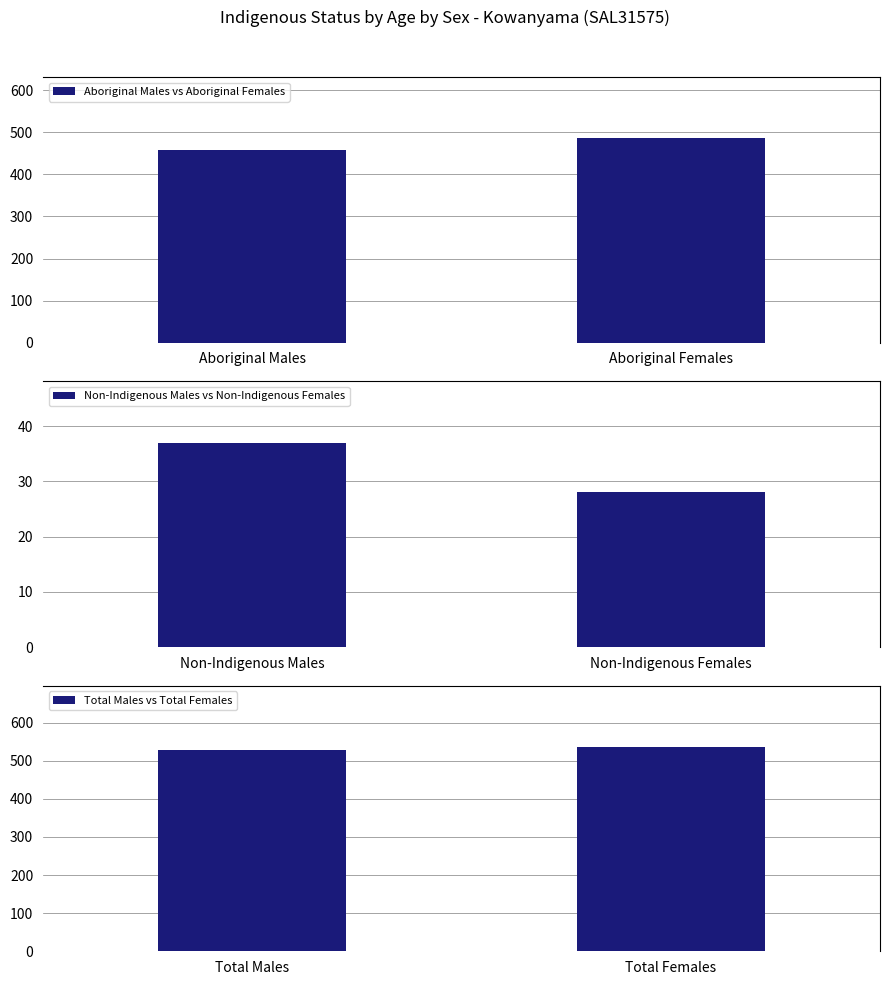

What is the minimum value for Aboriginal Males vs Aboriginal Females?

458